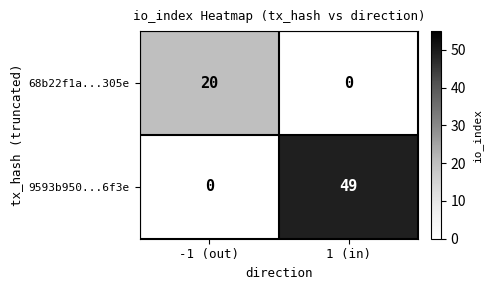

Is it true that 68b22f1a...305e equals 20 at -1 (out)?

True